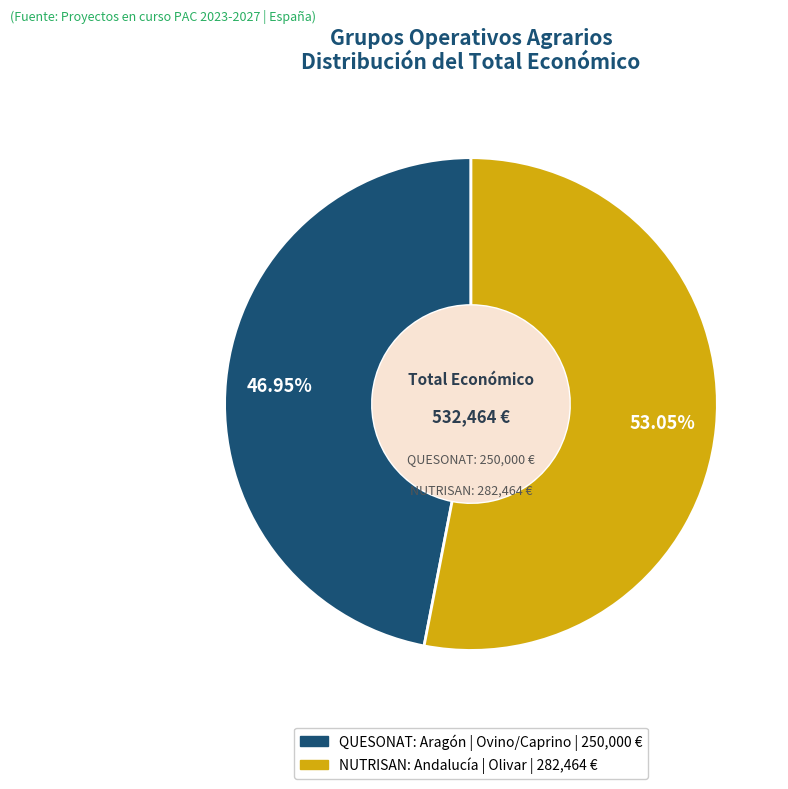

Does any single category account for the majority?

Yes